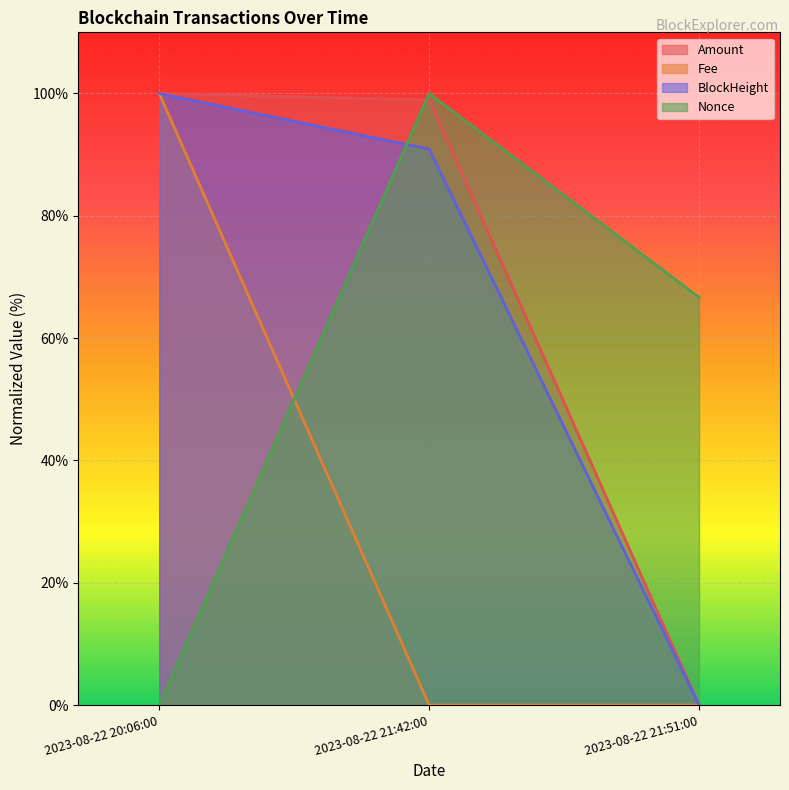

Which series has the largest range (max minus min)?

Amount